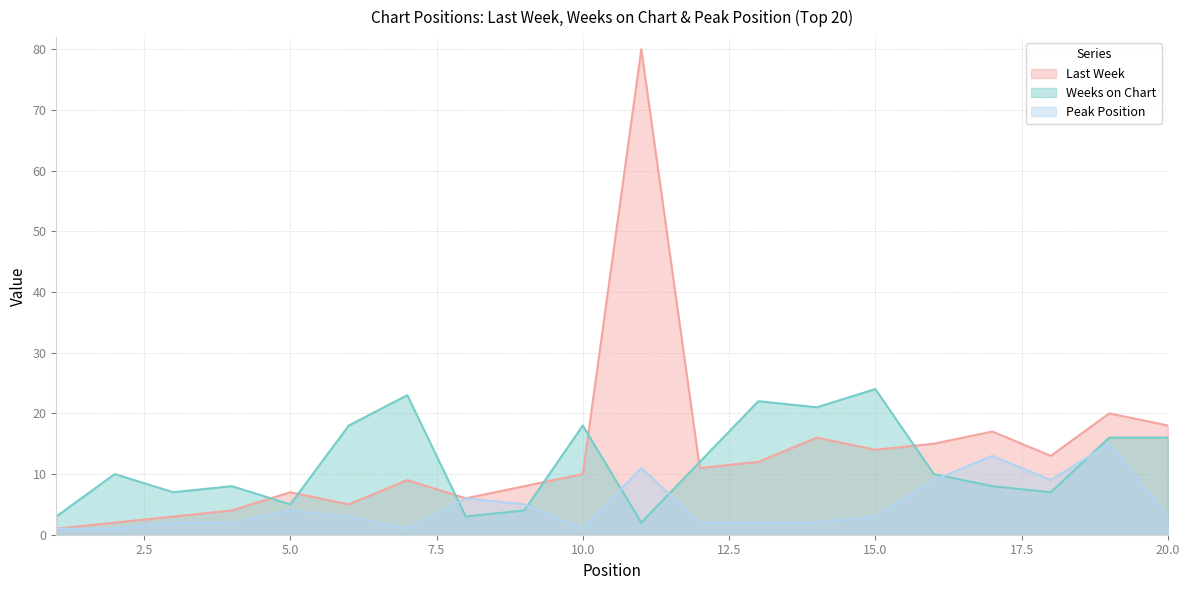

Reading left to right, extract all data points from this chart.

Last Week: 1=1	2=2	3=3	4=4	5=7	6=5	7=9	8=6	9=8	10=10	11=80	12=11	13=12	14=16	15=14	16=15	17=17	18=13	19=20	20=18
Weeks on Chart: 1=3	2=10	3=7	4=8	5=5	6=18	7=23	8=3	9=4	10=18	11=2	12=12	13=22	14=21	15=24	16=10	17=8	18=7	19=16	20=16
Peak Position: 1=1	2=1	3=2	4=2	5=4	6=3	7=1	8=6	9=5	10=1	11=11	12=2	13=2	14=2	15=3	16=9	17=13	18=9	19=15	20=3